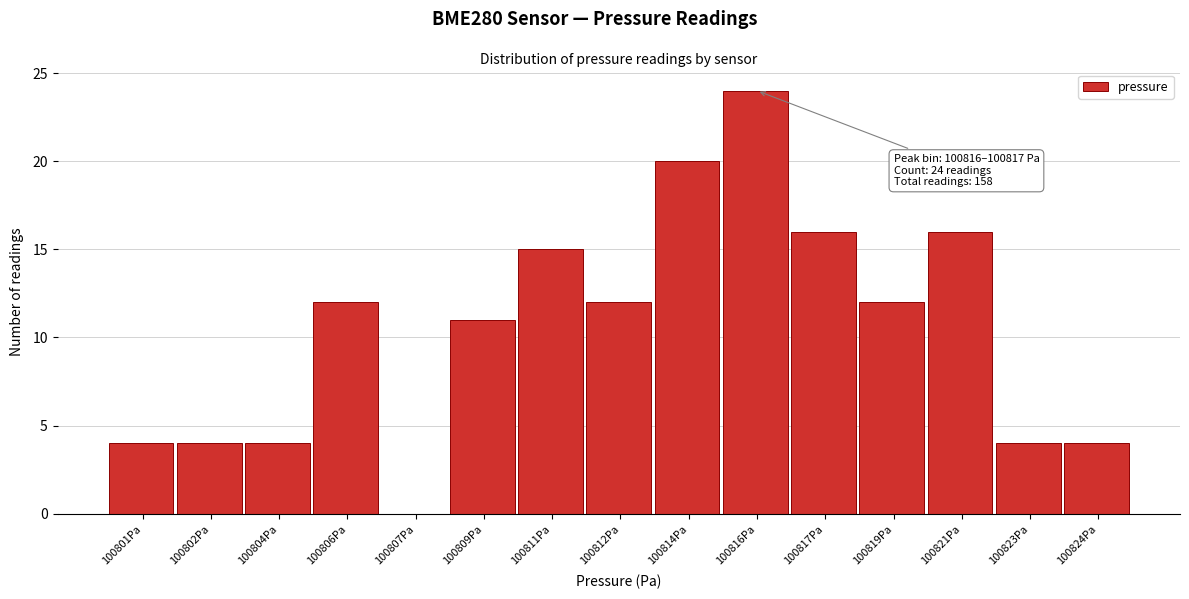

Reading left to right, what are all the values shown in this chart?

100801Pa=4	100802Pa=4	100804Pa=4	100806Pa=12	100807Pa=0	100809Pa=11	100811Pa=15	100812Pa=12	100814Pa=20	100816Pa=24	100817Pa=16	100819Pa=12	100821Pa=16	100823Pa=4	100824Pa=4